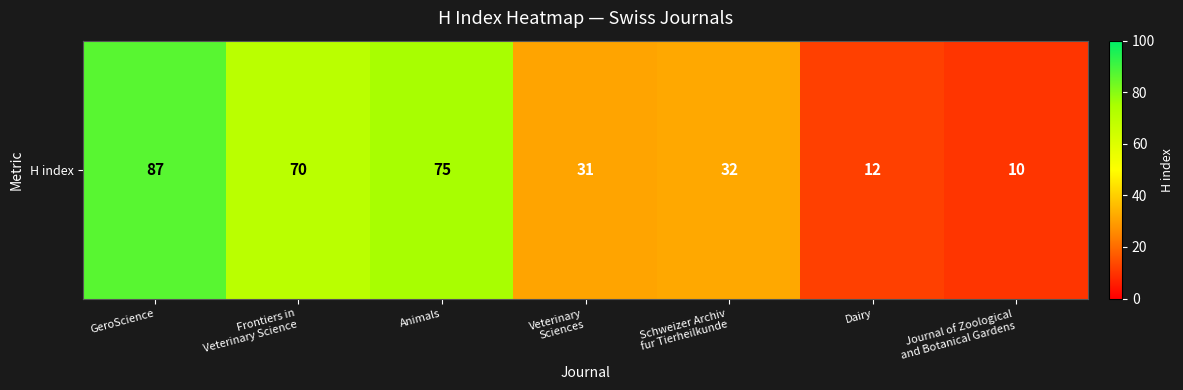

Which label corresponds to the largest value in the chart?

GeroScience